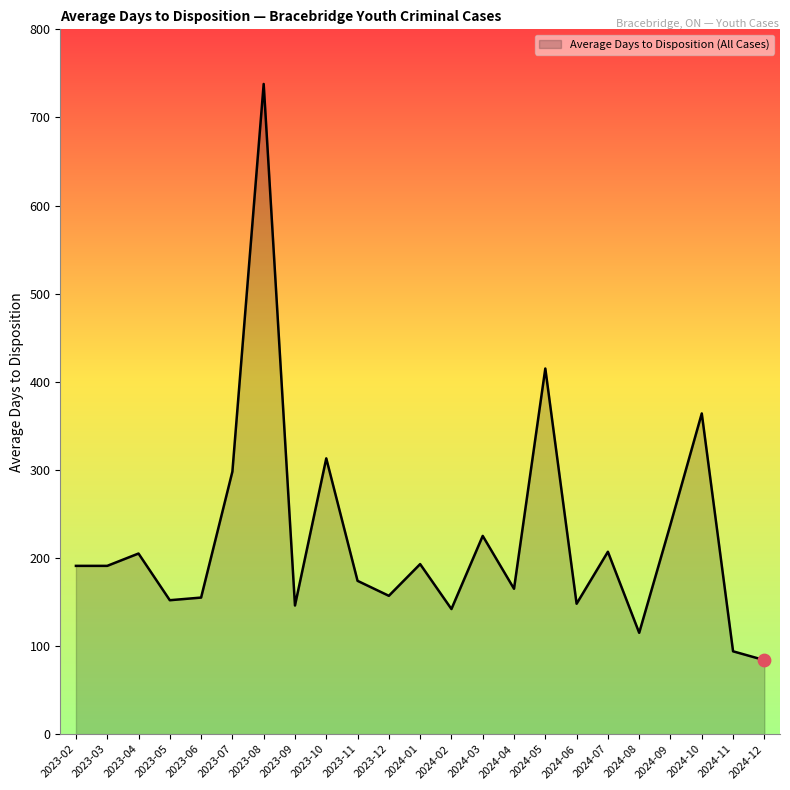

What is the change in value from 2023-03 to 2023-07?

+107